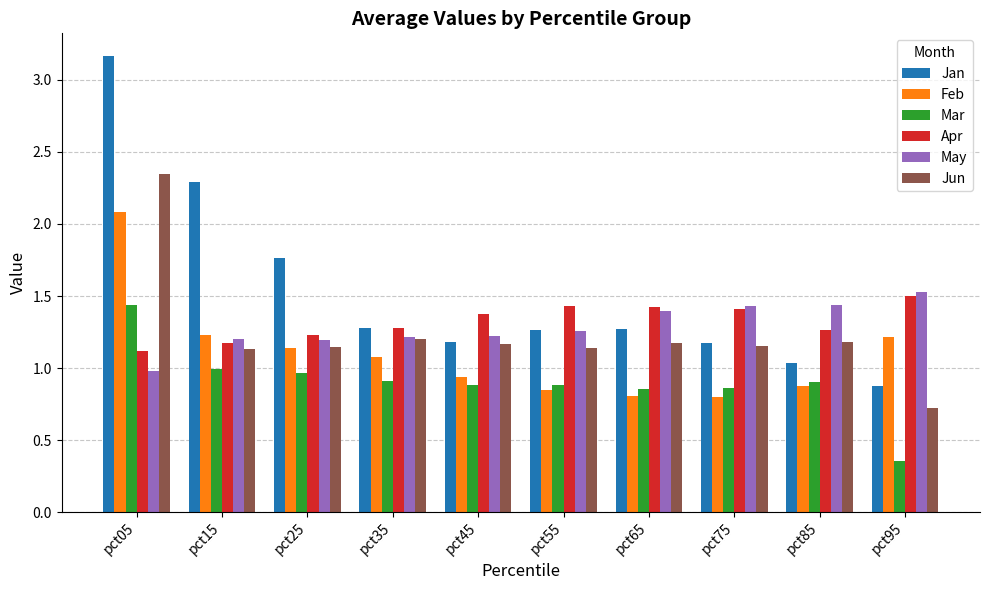

What is the sum of the Jun values at pct65 and pct95?

1.9